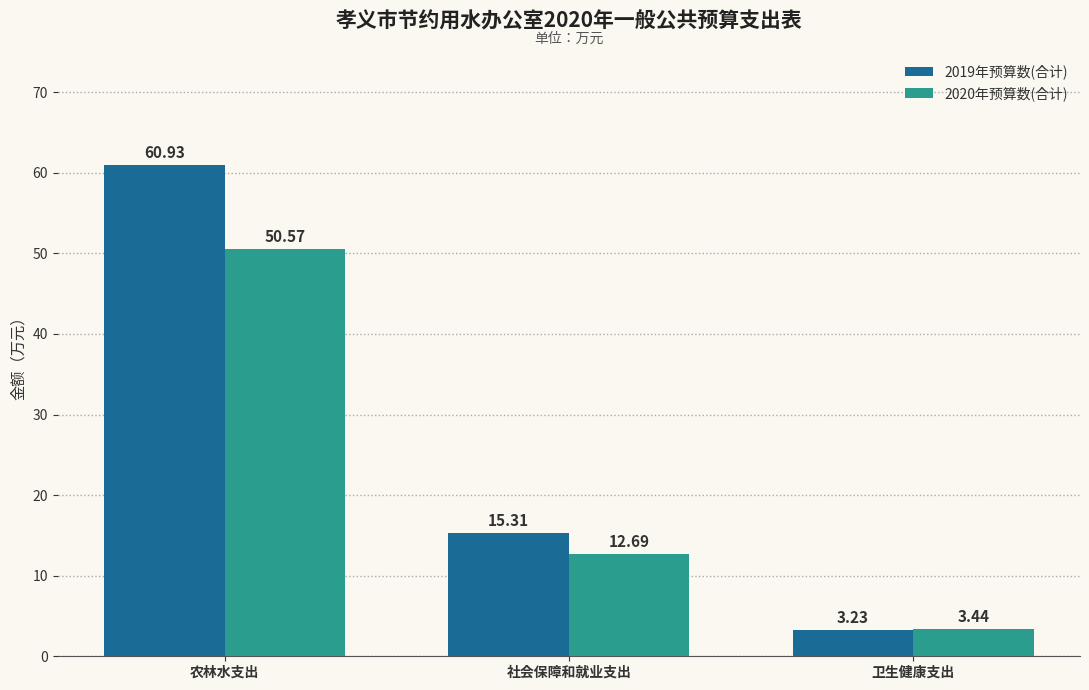

Rank the categories by 2020年预算数(合计) value from lowest to highest.

卫生健康支出, 社会保障和就业支出, 农林水支出